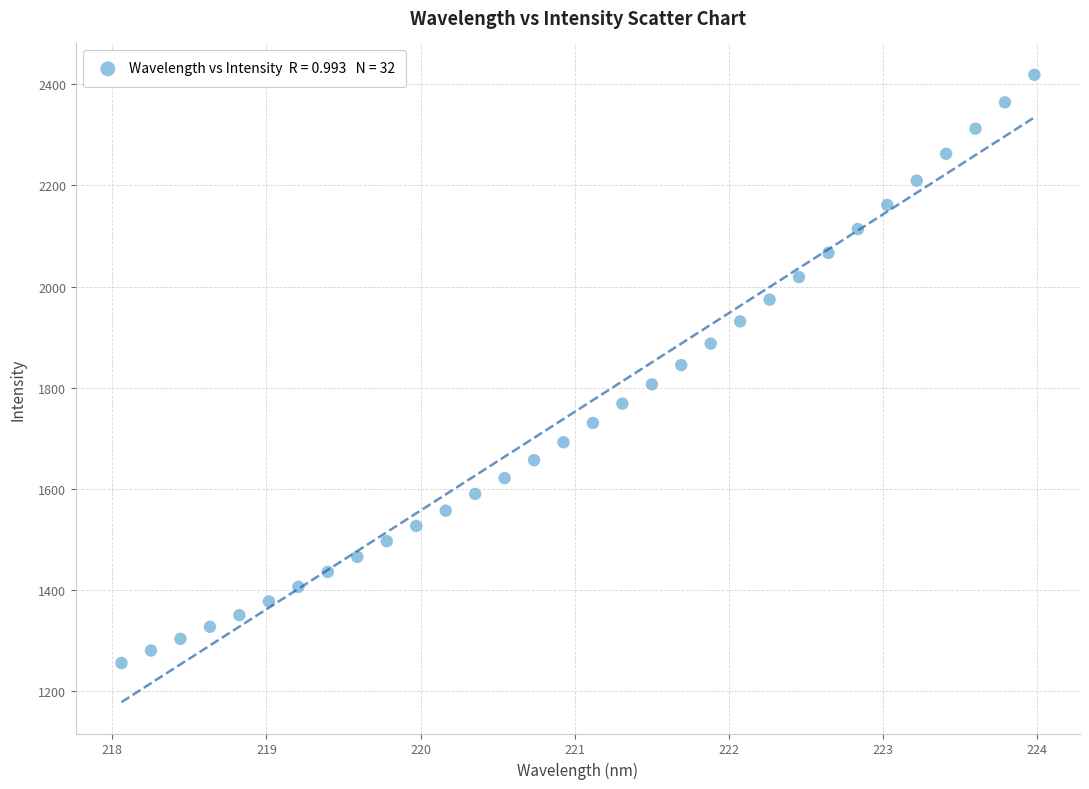

What is the range of X values (max minus min)?

5.9